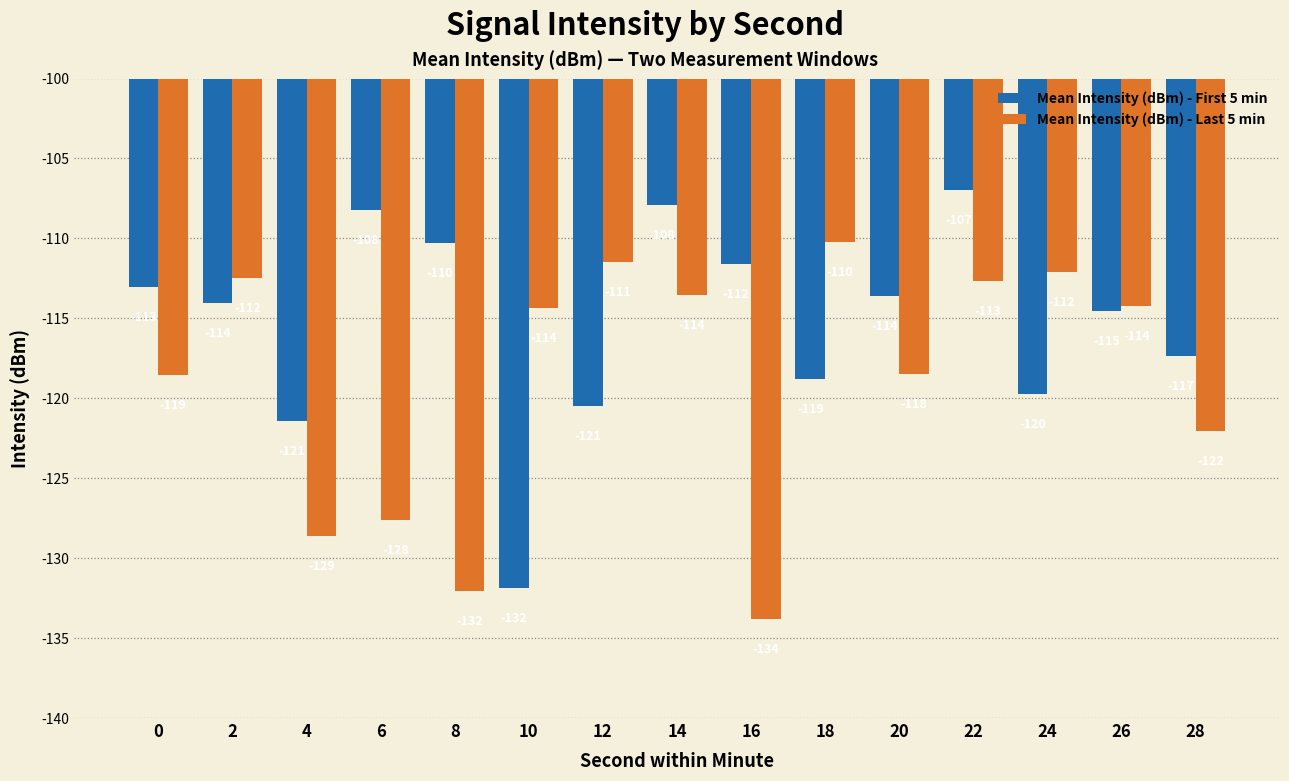

What is the total value across all series at 16?

-245.4